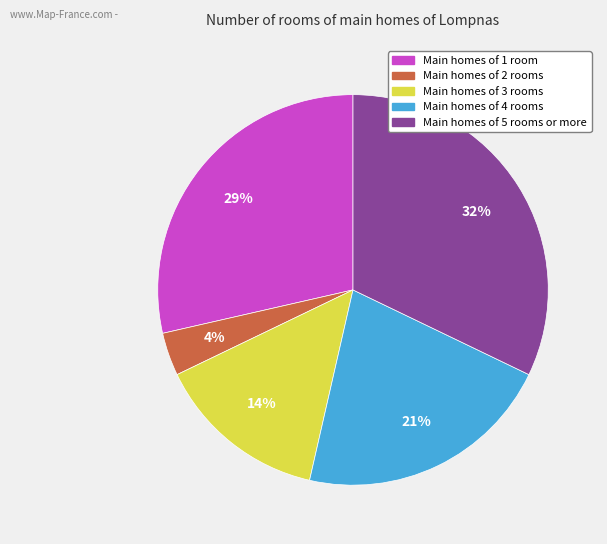

What is the ratio of the value at Main homes of 4 rooms to the value at Main homes of 3 rooms?

1.5